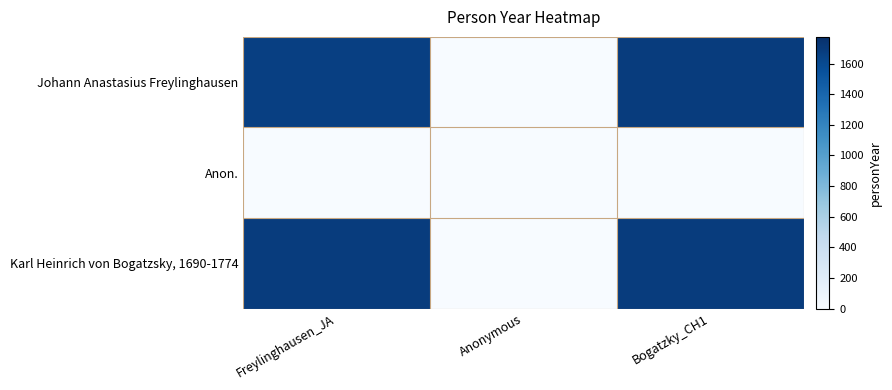

Reading right to left, what are all the values shown in this chart?

Johann Anastasius Freylinghausen: Bogatzky_CH1=1690	Anonymous=0	Freylinghausen_JA=1670
Anon.: Bogatzky_CH1=0	Anonymous=0	Freylinghausen_JA=0
Karl Heinrich von Bogatzsky, 1690-1774: Bogatzky_CH1=1690	Anonymous=0	Freylinghausen_JA=1690